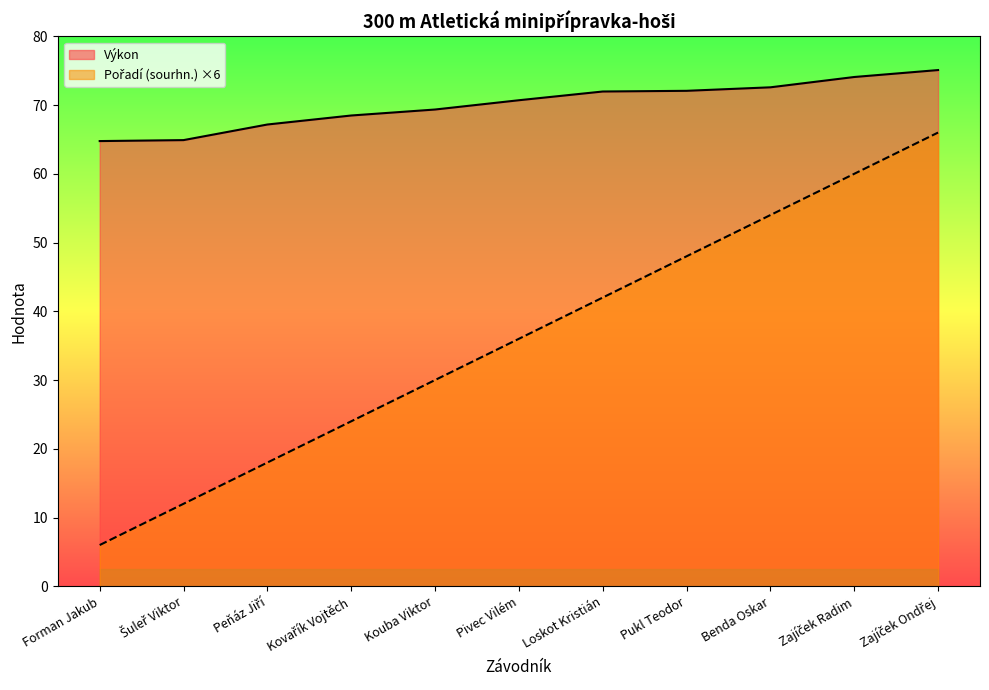

What is the sum of all Výkon values?

771.1